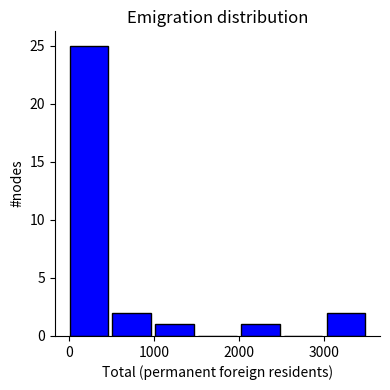

Reading left to right, list every bar in this chart as the range it spans on the x-axis followed by its height. Neither the bar edges nor the heights are printed on the chart, so give them approximately, as read against the axes.

0 to 500: 25
500 to 1000: 2
1000 to 1500: 1
1500 to 2000: 0
2000 to 2500: 1
2500 to 3000: 0
3000 to 3500: 2